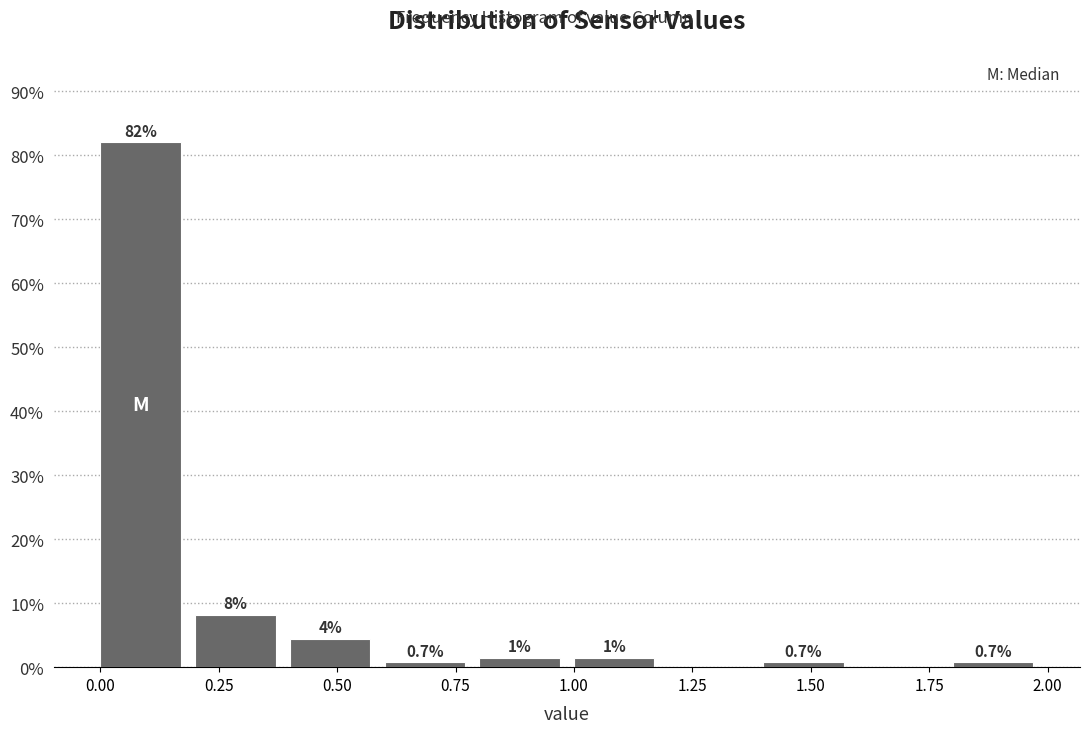

Which range on the x-axis has the tallest bar?

0.0 to 0.2